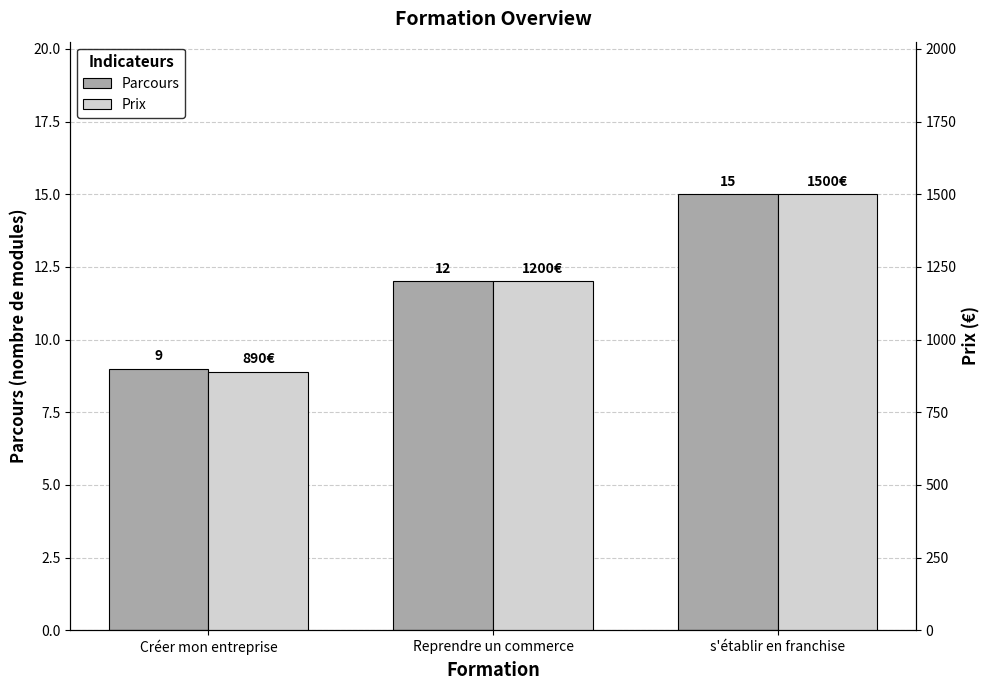

At which category is the sum across all series the highest?

s'établir en franchise